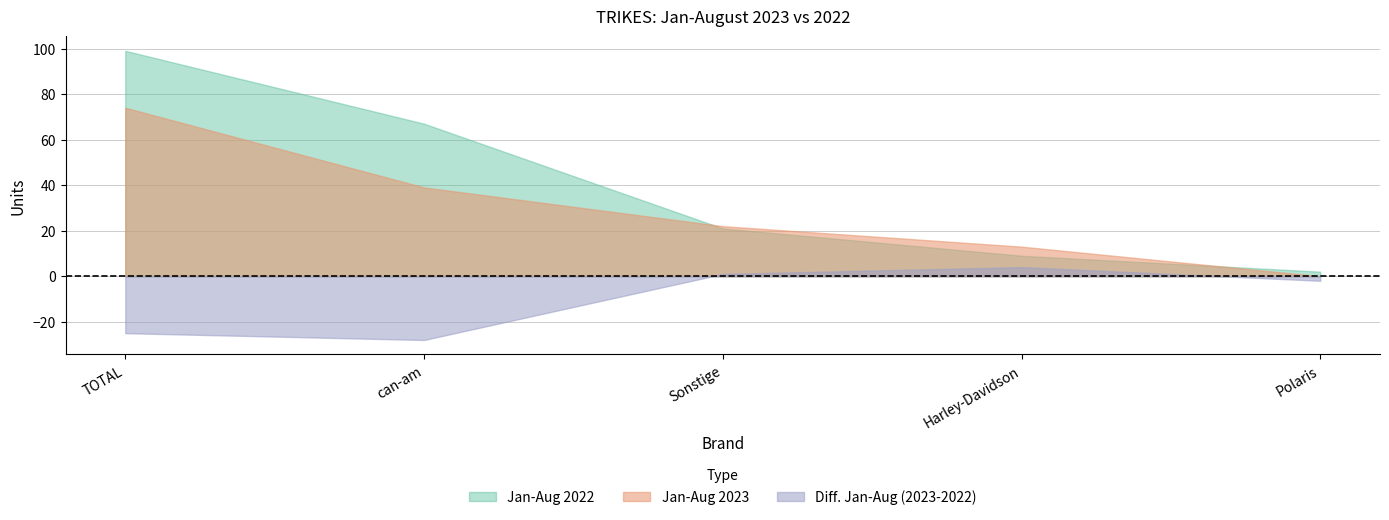

List the series in order of their overall mean, lowest first.

Diff. Jan-Aug (2023-2022), Jan-Aug 2023, Jan-Aug 2022